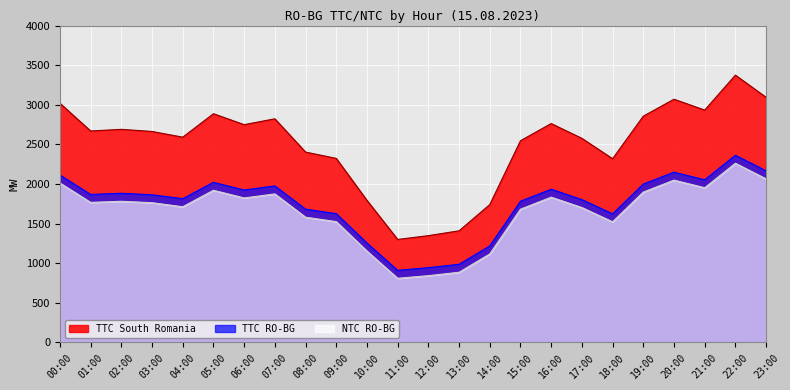

At which label does NTC RO-BG first exceed 1768?

00:00